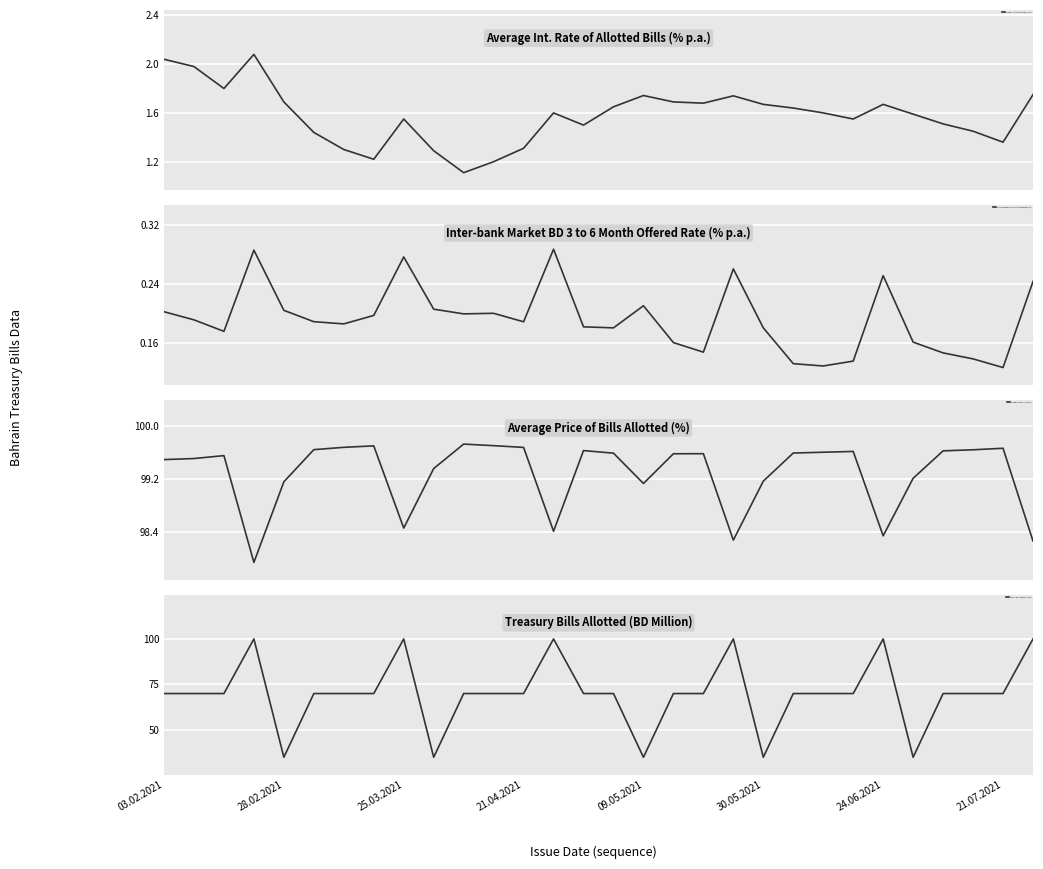

Does the chart display data point markers on the line(s)?

No